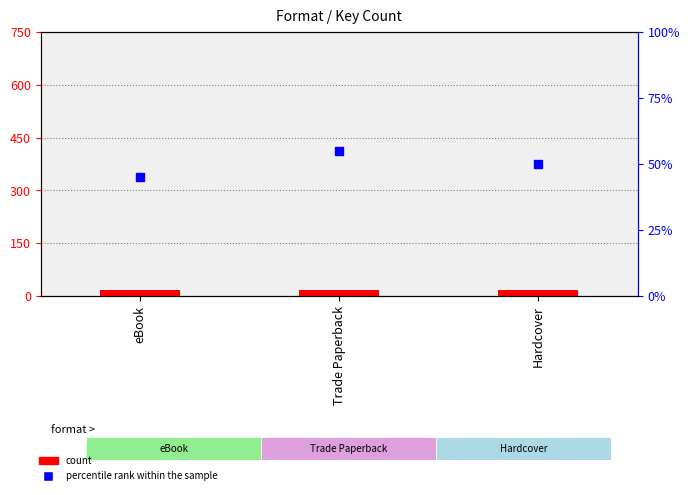

Which series contains the lowest Y value?

count